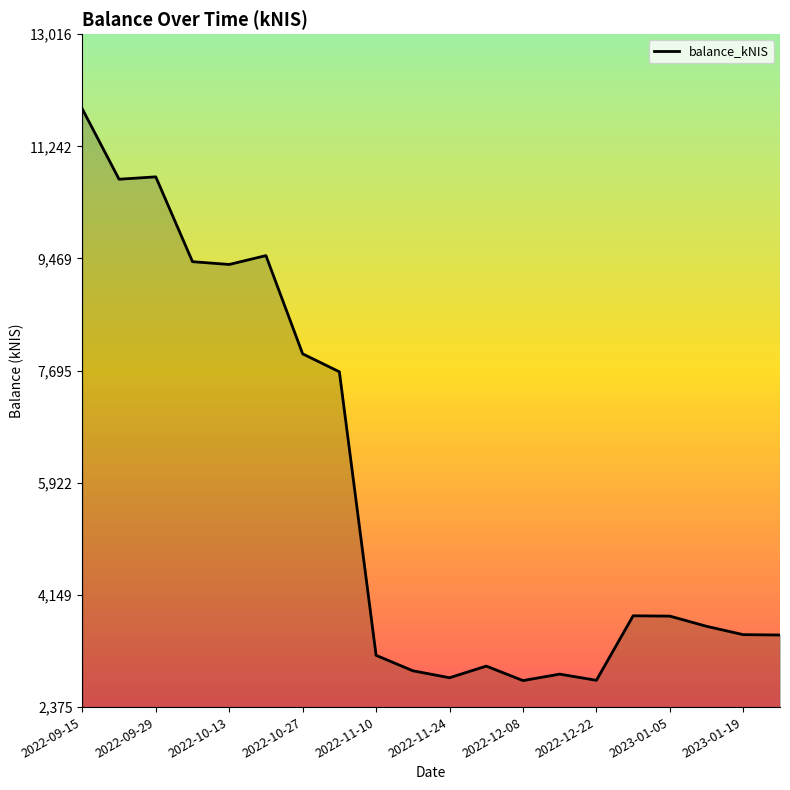

What is the difference between the maximum and minimum values?

9038.1